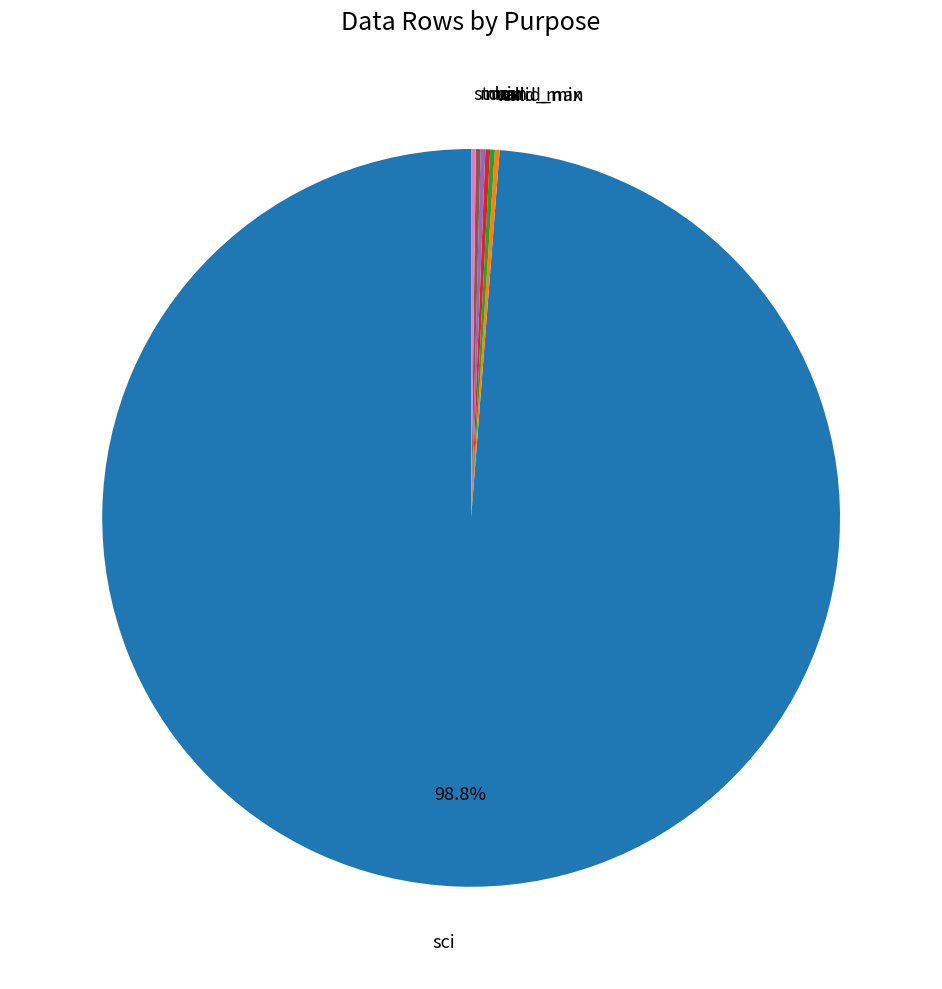

Is sci the majority of the pie?

Yes